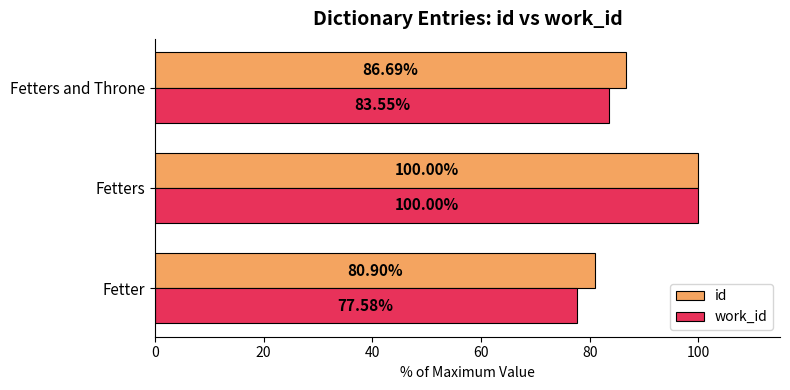

Rank the series by their average value, from highest to lowest.

id, work_id